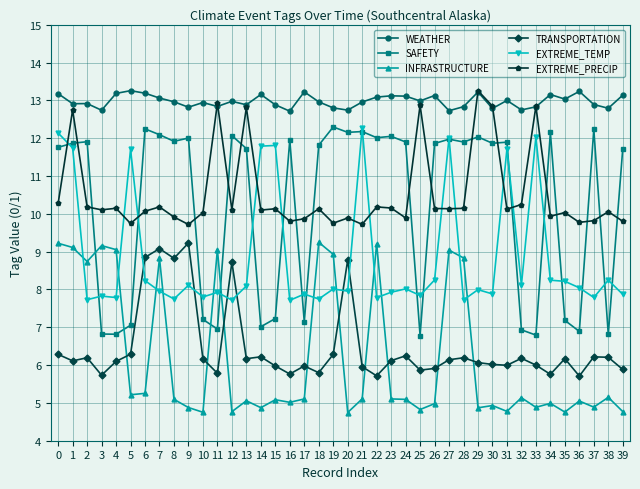

Is the value of WEATHER at 23 greater than the value of EXTREME_PRECIP at 31?

Yes